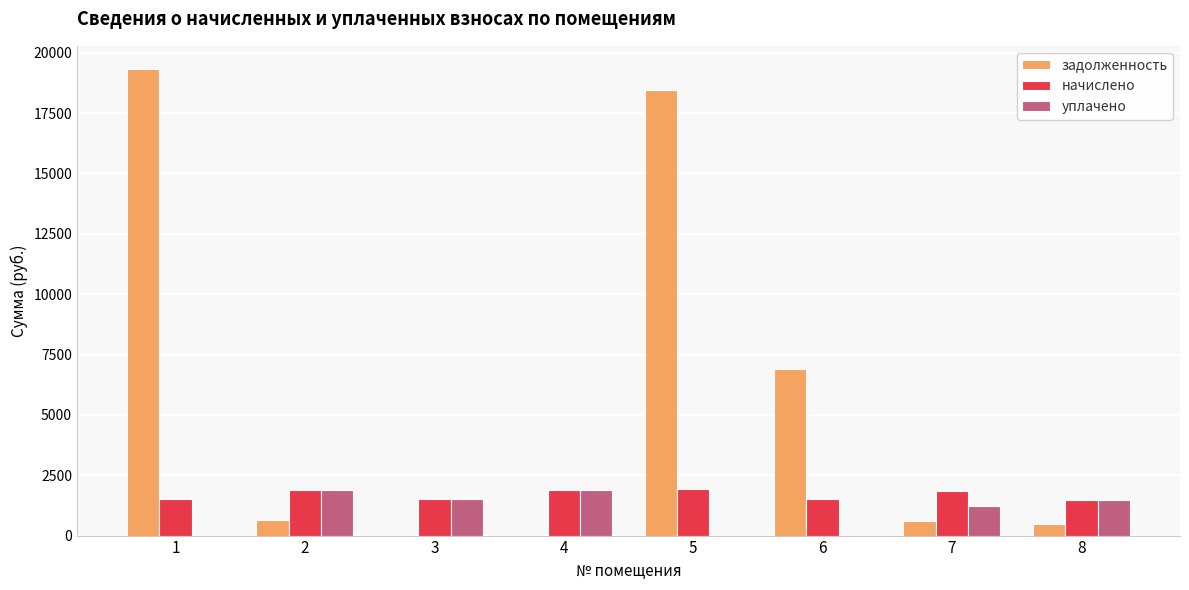

Which series changed the most between 1 and 6?

задолженность